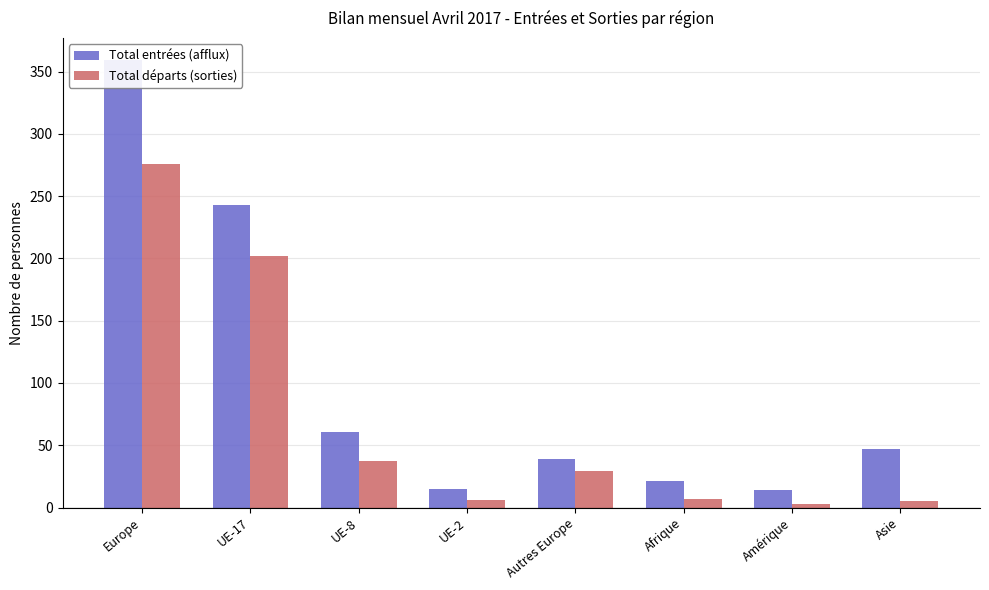

At how many categories does at least one series exceed 93?

2